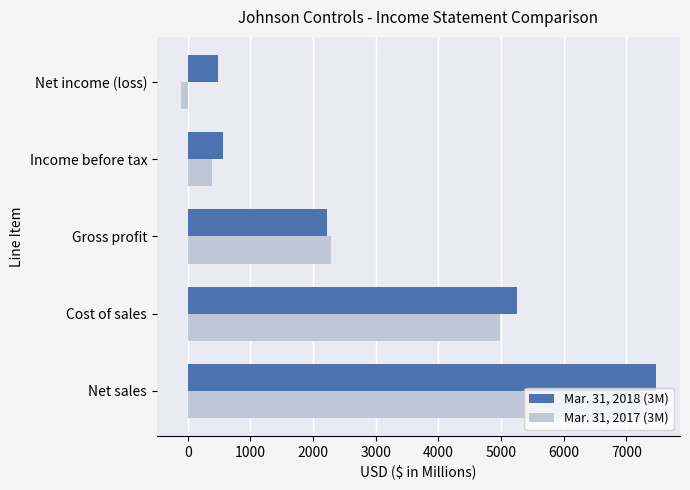

What are all the series names shown in the legend?

Mar. 31, 2018 (3M), Mar. 31, 2017 (3M)